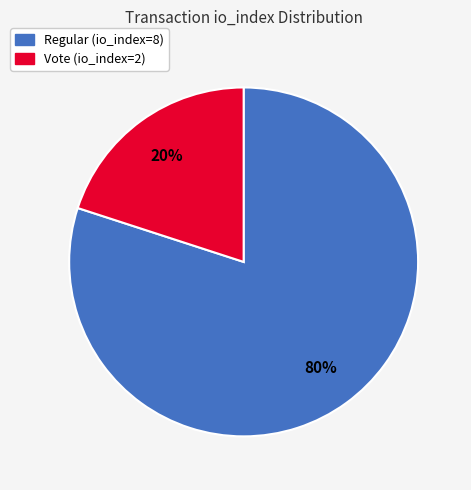

Rank the categories by value from lowest to highest.

Vote (io_index=2), Regular (io_index=8)